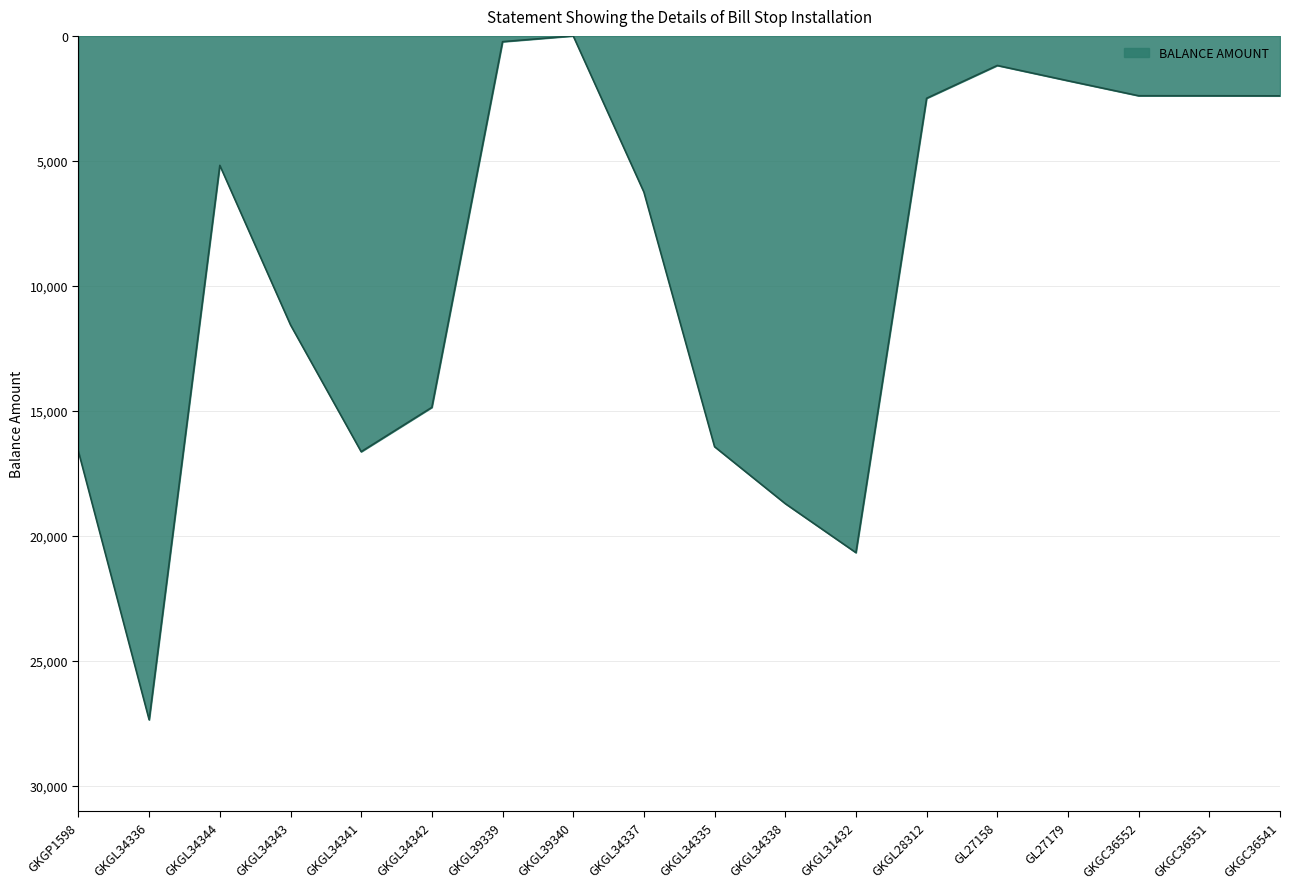

What is the maximum value shown in the chart?

27350